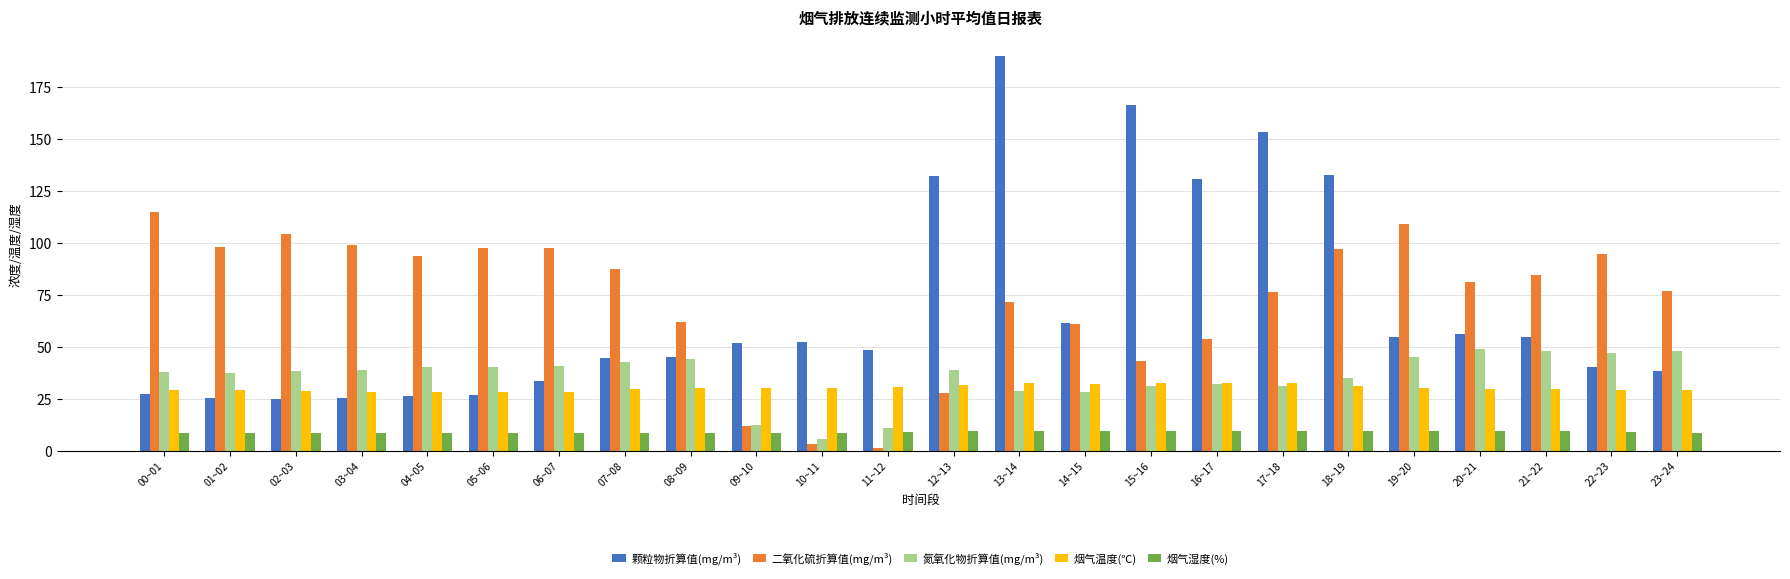

How many bars are there in total?

120